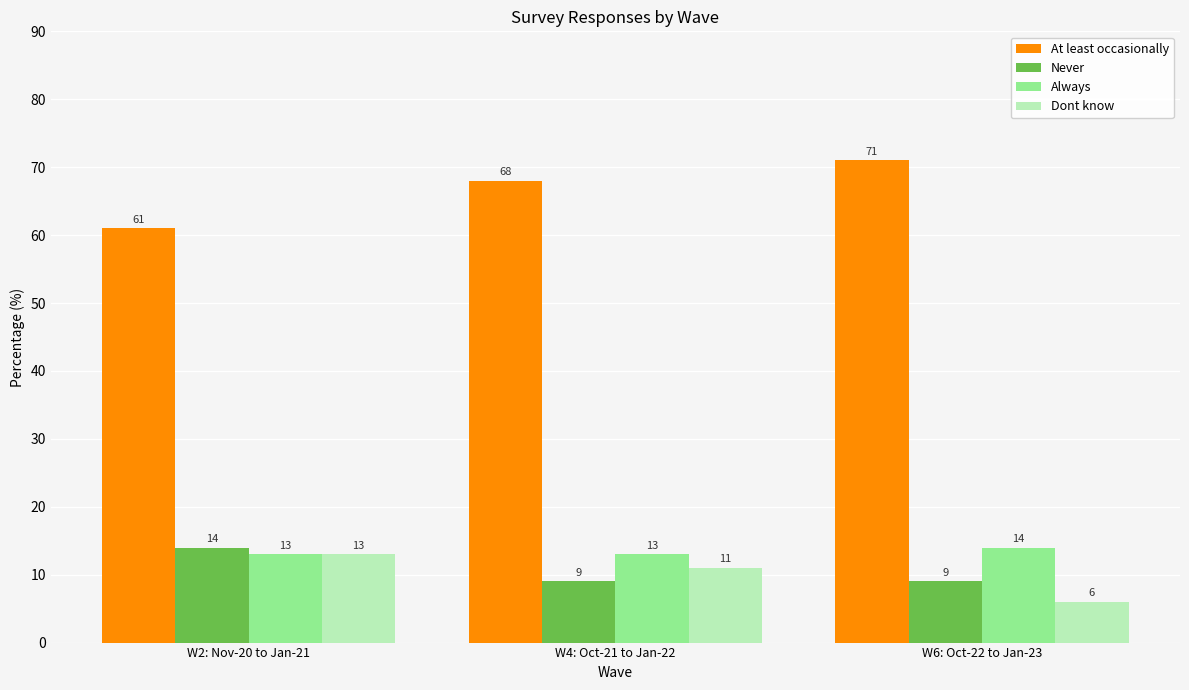

At how many categories does at least one series exceed 41?

3